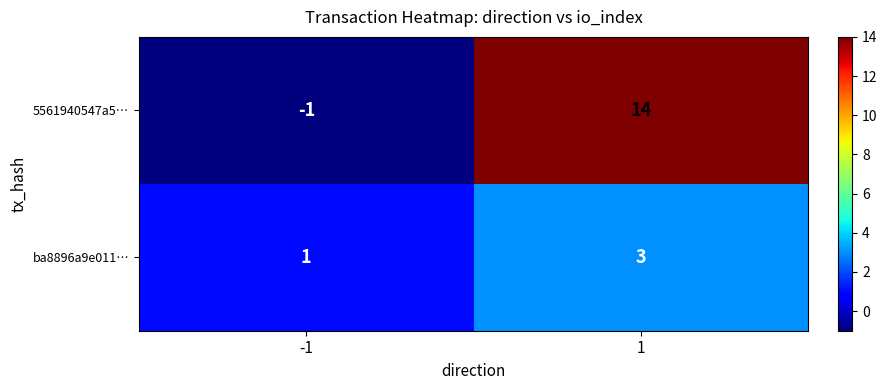

Rank the series by their average value, from lowest to highest.

ba8896a9e011…, 5561940547a5…